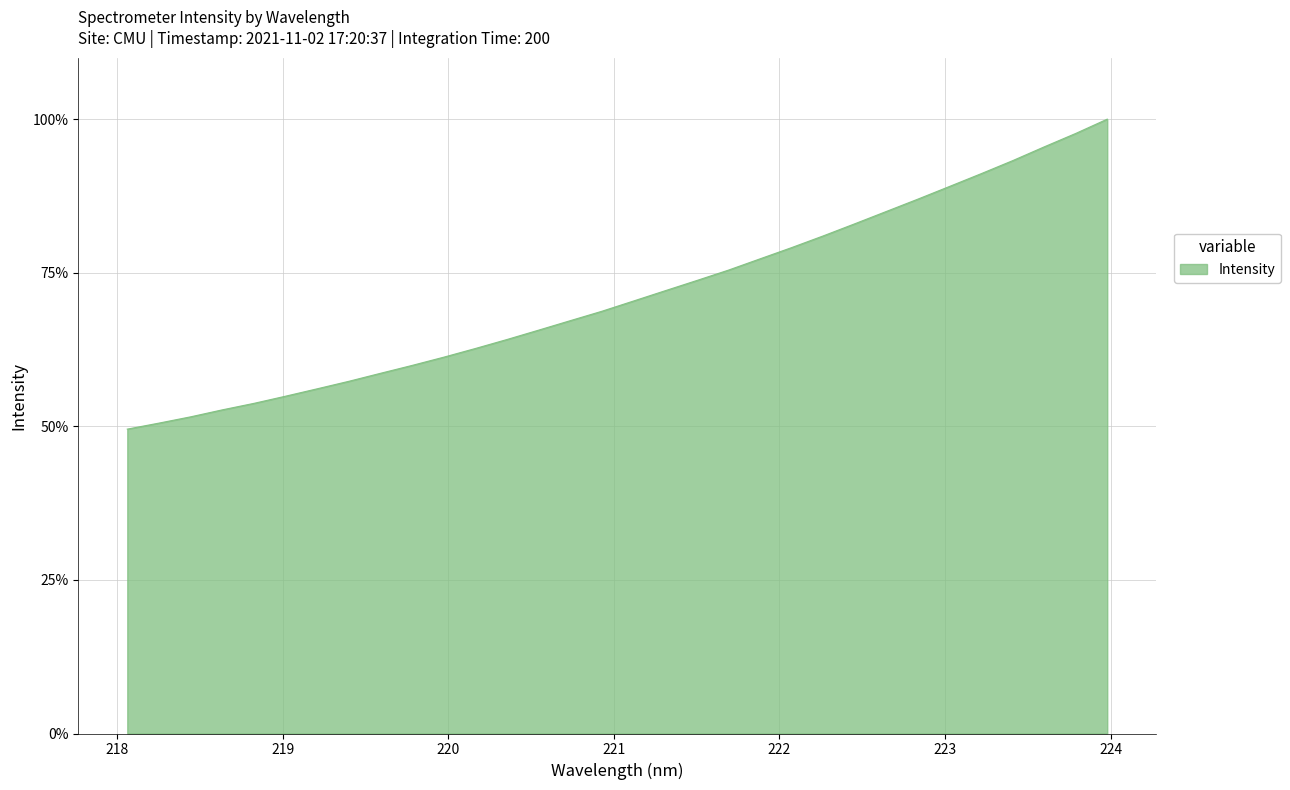

What is the smallest value displayed?

49.5